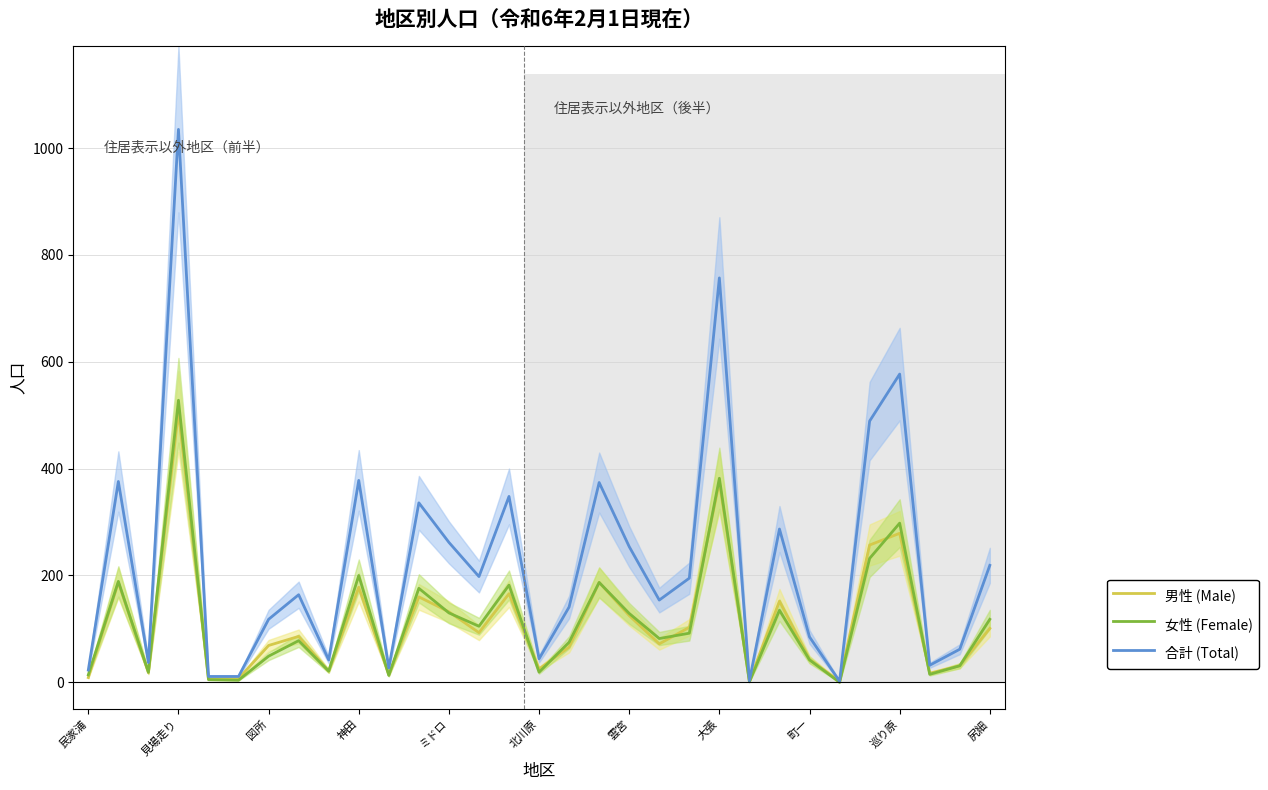

What is the difference between the maximum and minimum values in the 男性 (Male) series?

505